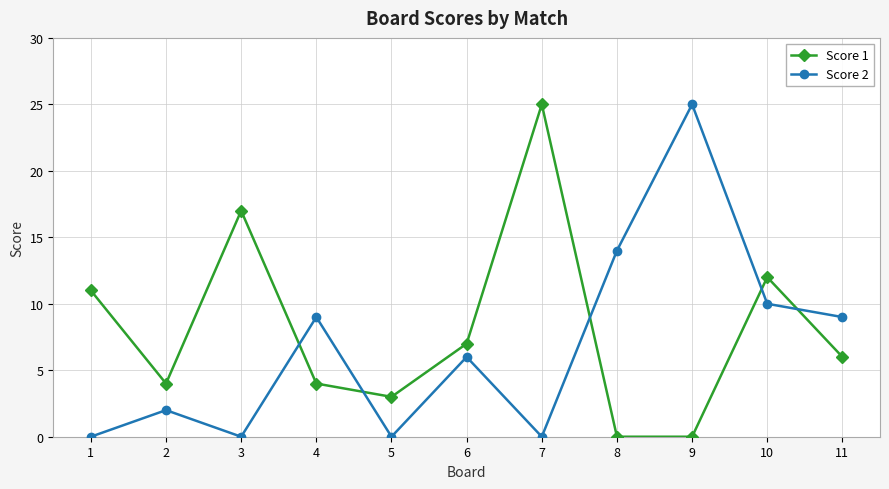

After their last crossing, which series has the higher values: Score 1 or Score 2?

Score 2